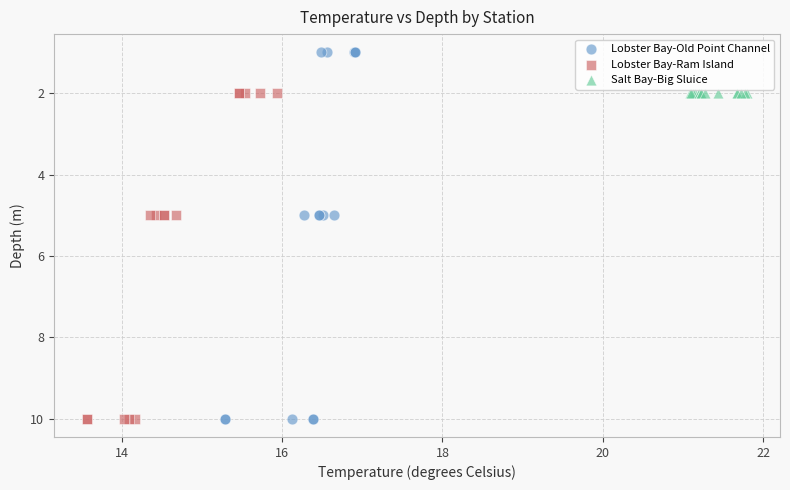

Which series contains the lowest Y value?

Lobster Bay-Old Point Channel